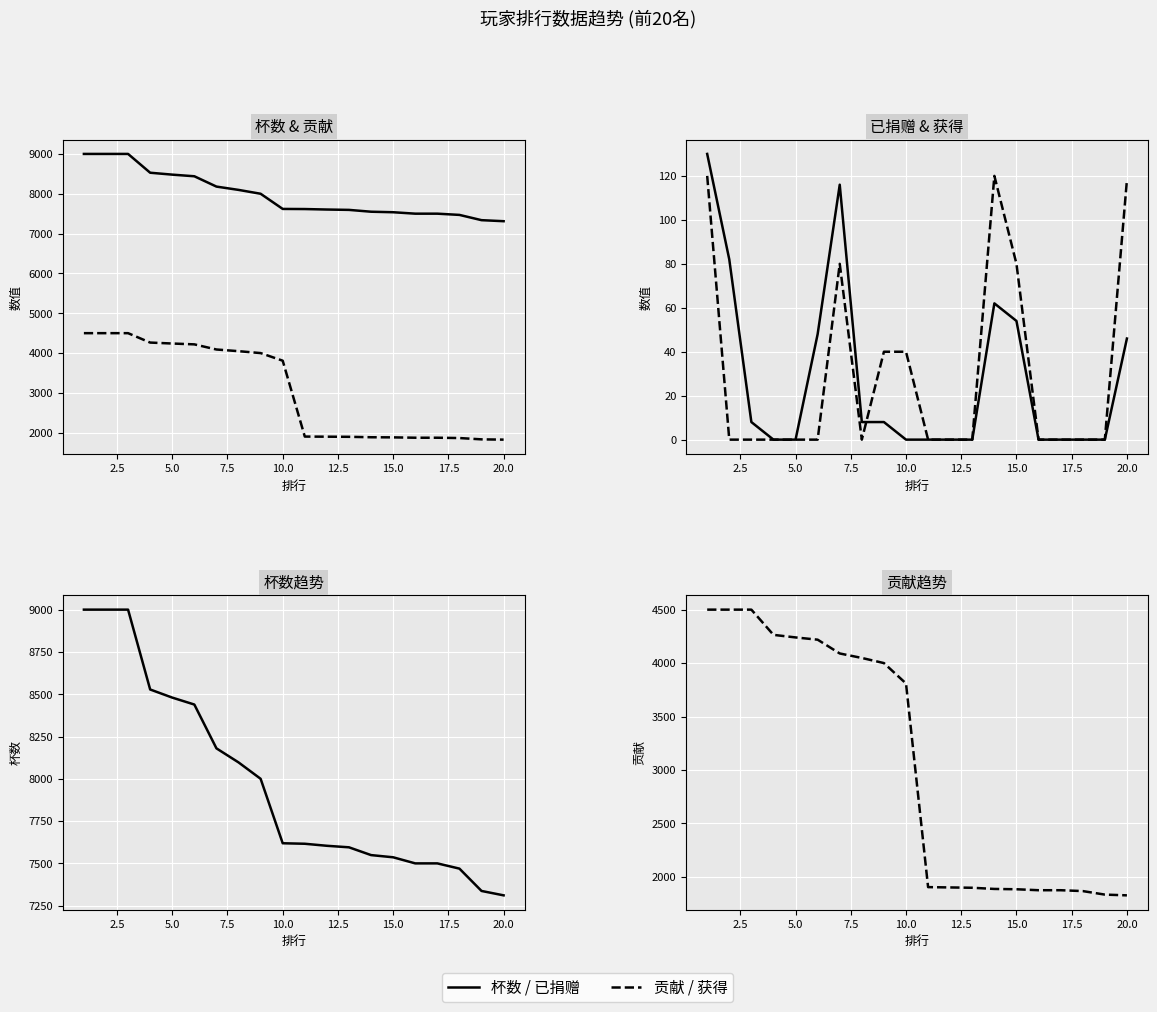

What is the difference between the second highest and minimum values in the 已捐赠 series?

116